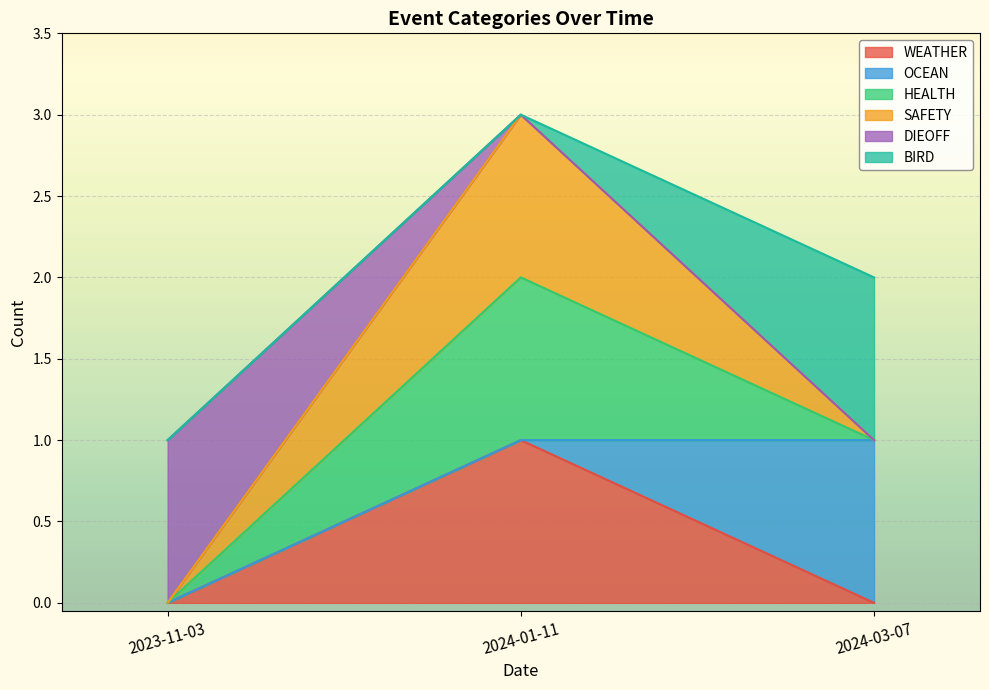

True or false: WEATHER has a value of 1 at 2024-01-11.

False